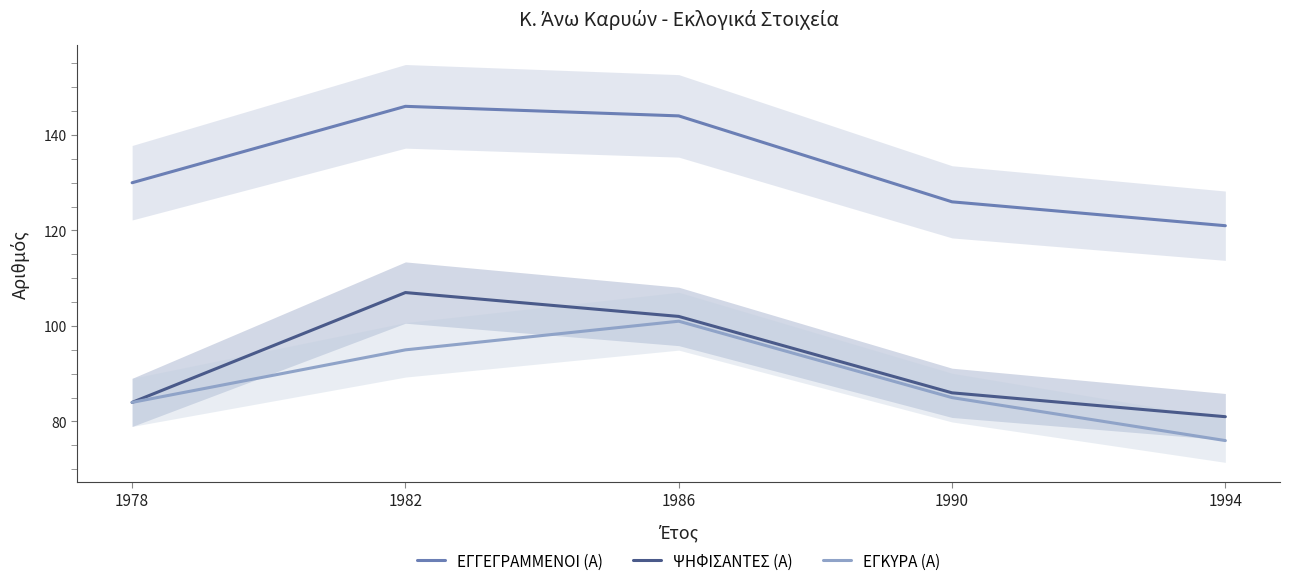

Reading left to right, what are all the values shown in this chart?

ΕΓΓΕΓΡΑΜΜΕΝΟΙ (Α): 130	146	144	126	121
ΨΗΦΙΣΑΝΤΕΣ (Α): 84	107	102	86	81
ΕΓΚΥΡΑ (Α): 84	95	101	85	76